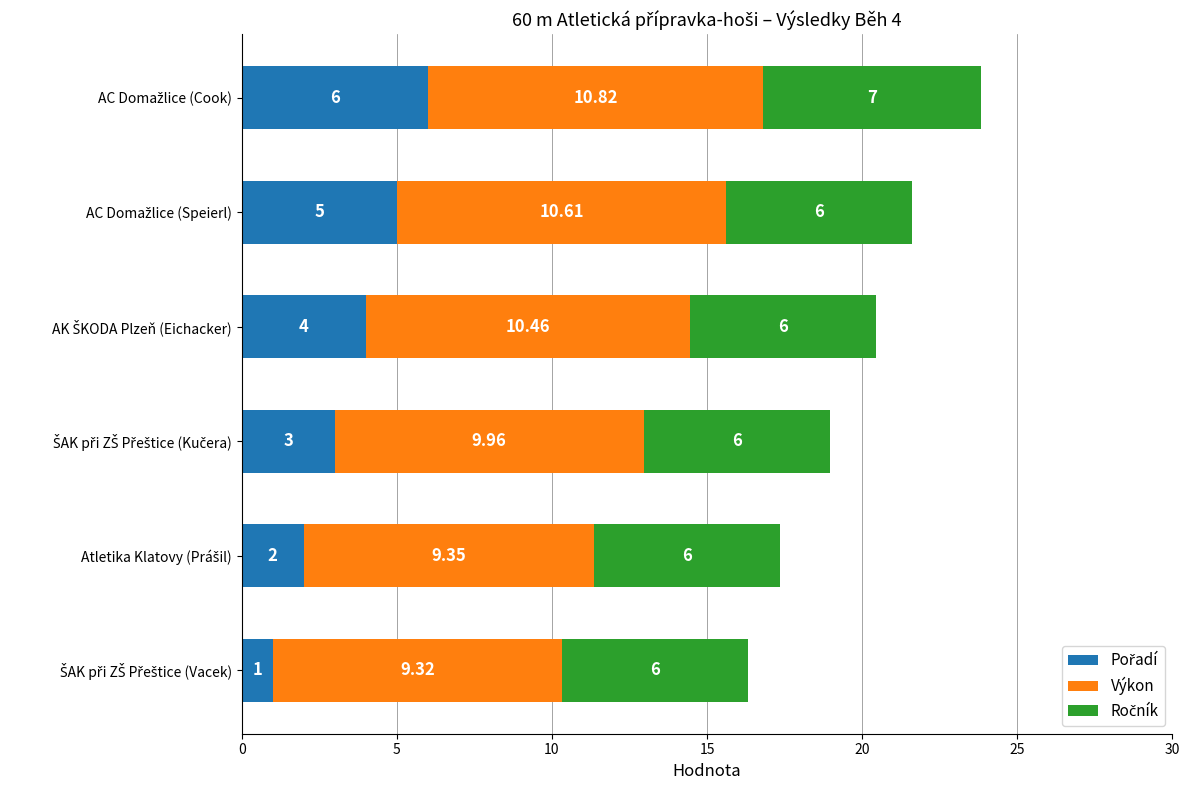

How many categories are shown in the chart?

6